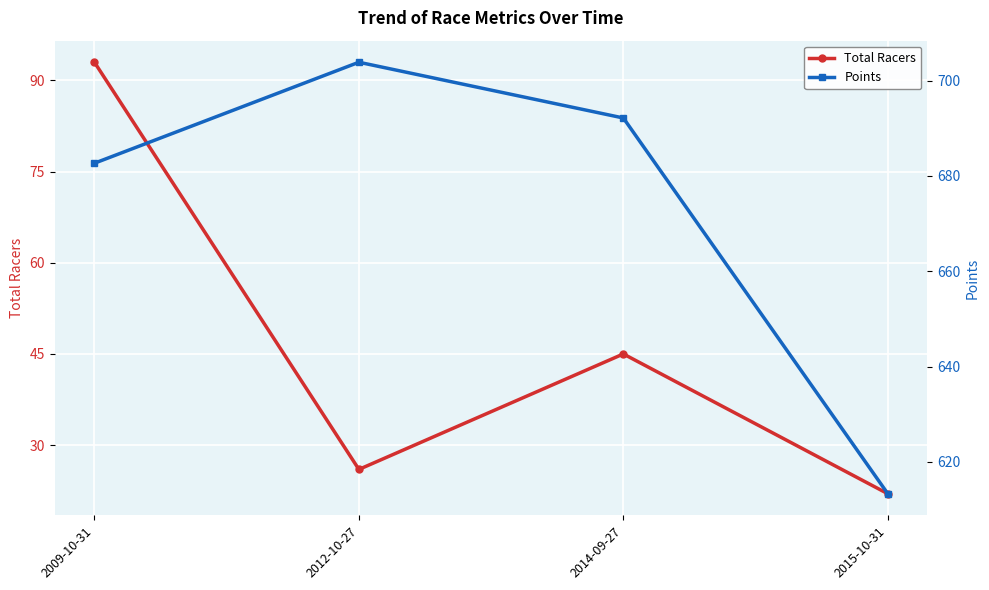

Which has a higher value, 2009-10-31 or 2012-10-27?

2009-10-31